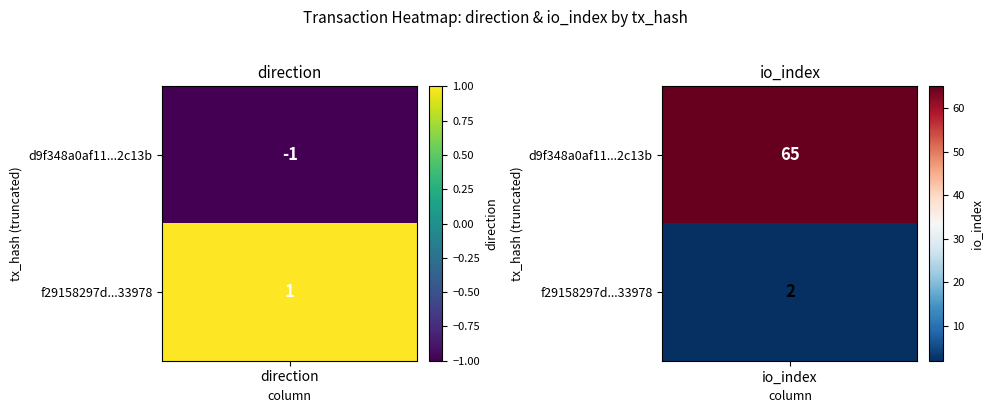

Is it true that f29158297dbcf68e86ebbdf4635b409b9f33978 equals 1 at 1?

False